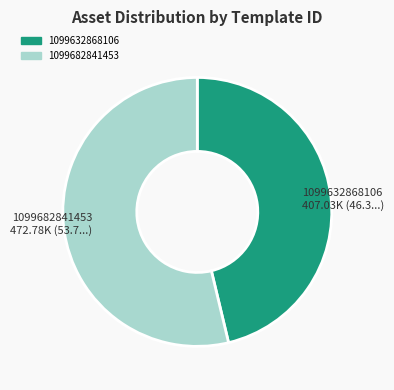

What is the largest slice in the pie chart?

1099682841453